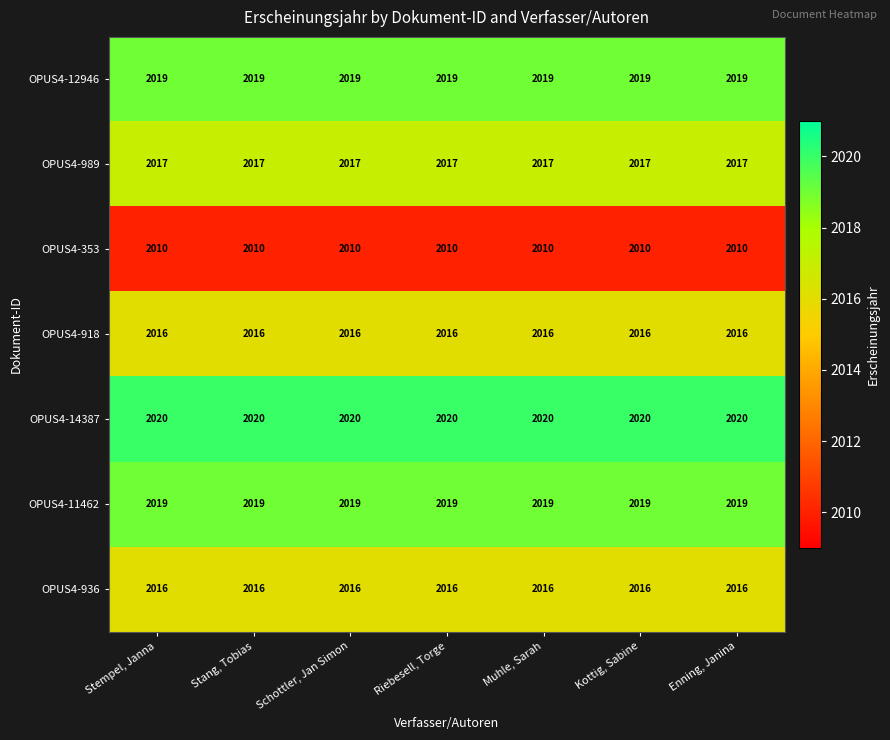

Is it true that OPUS4-11462 equals 2756 at Muhle, Sarah?

False